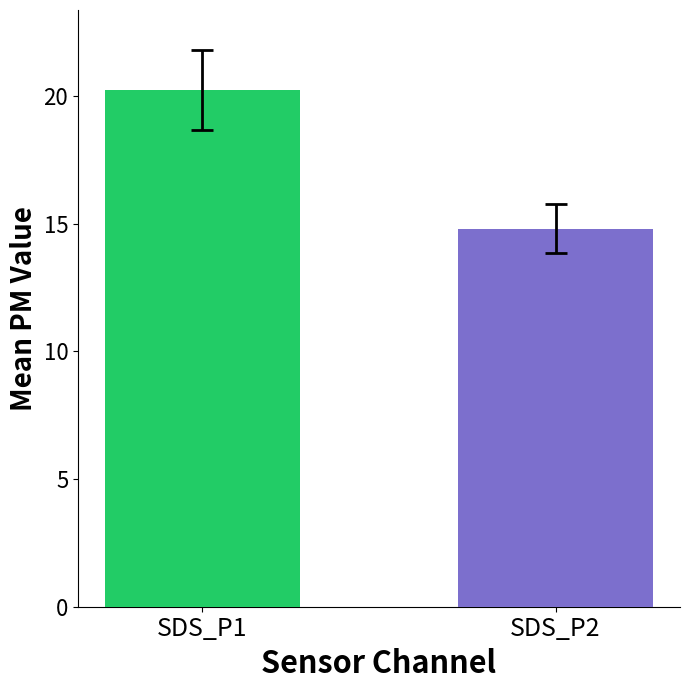

How many bars are there in total?

2